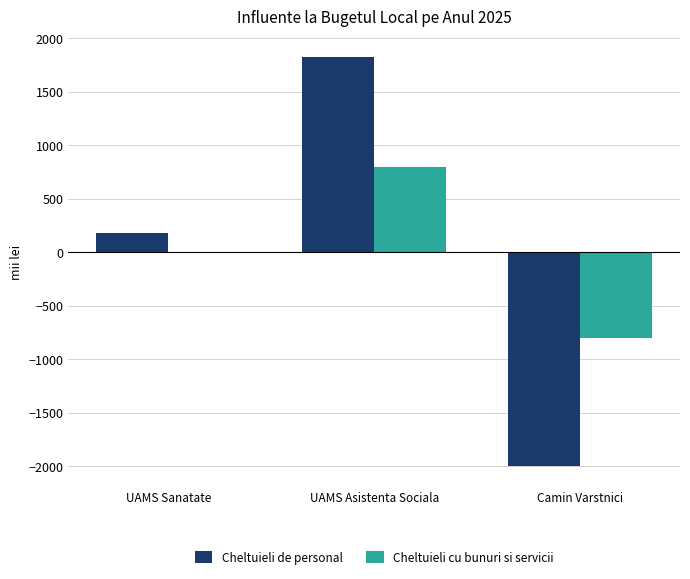

Does the chart contain stacked bars?

No